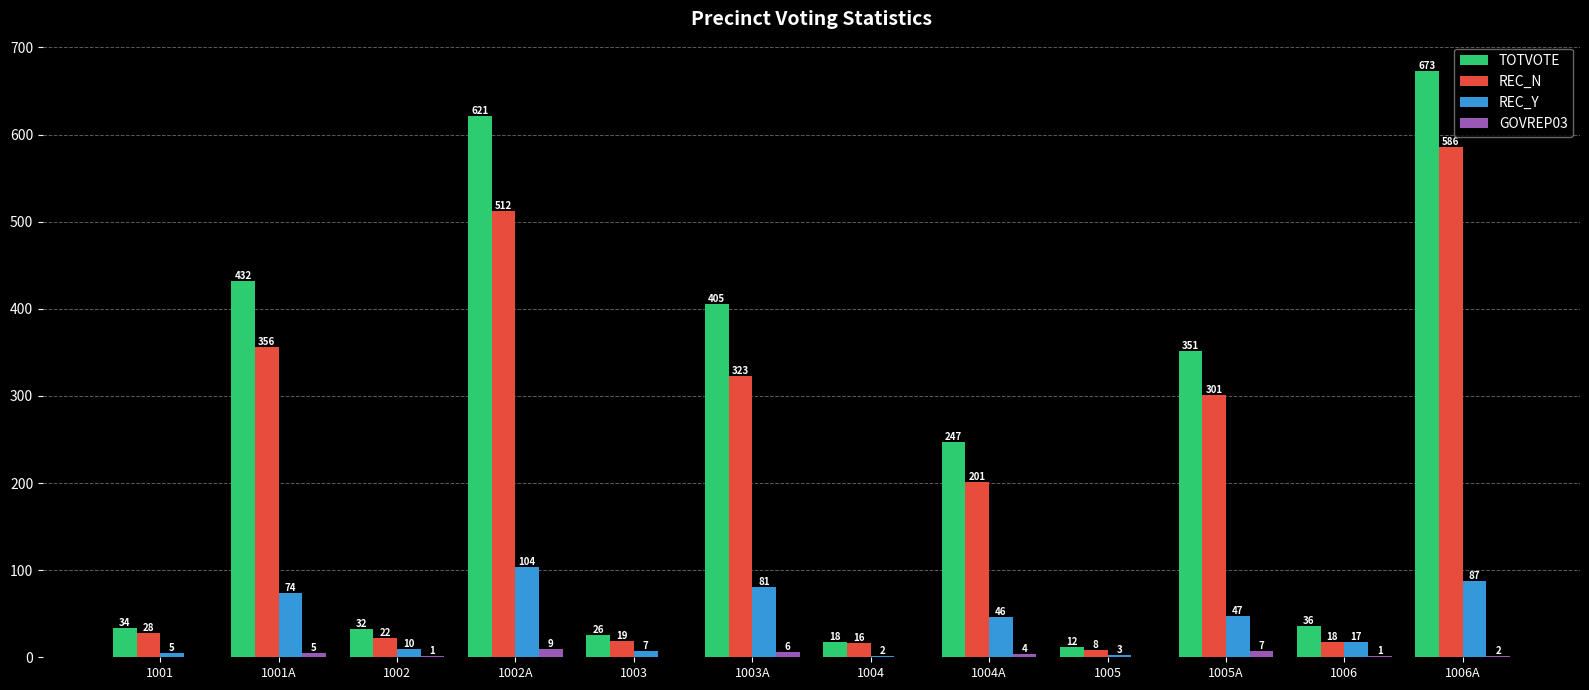

How many distinct data groups are displayed?

4